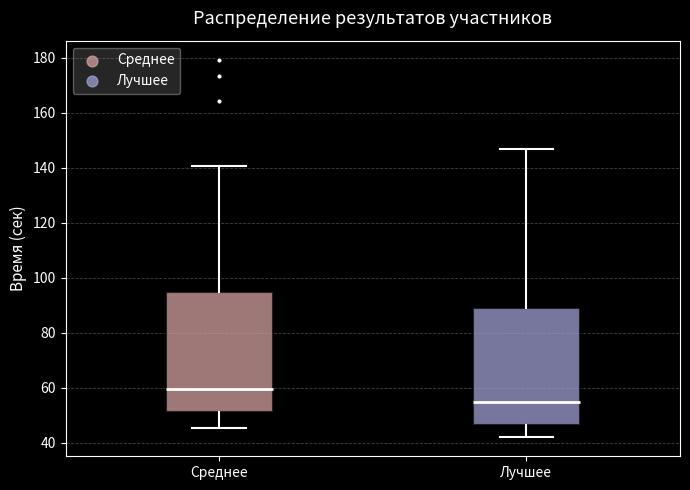

Which box's median line is the highest?

Среднее